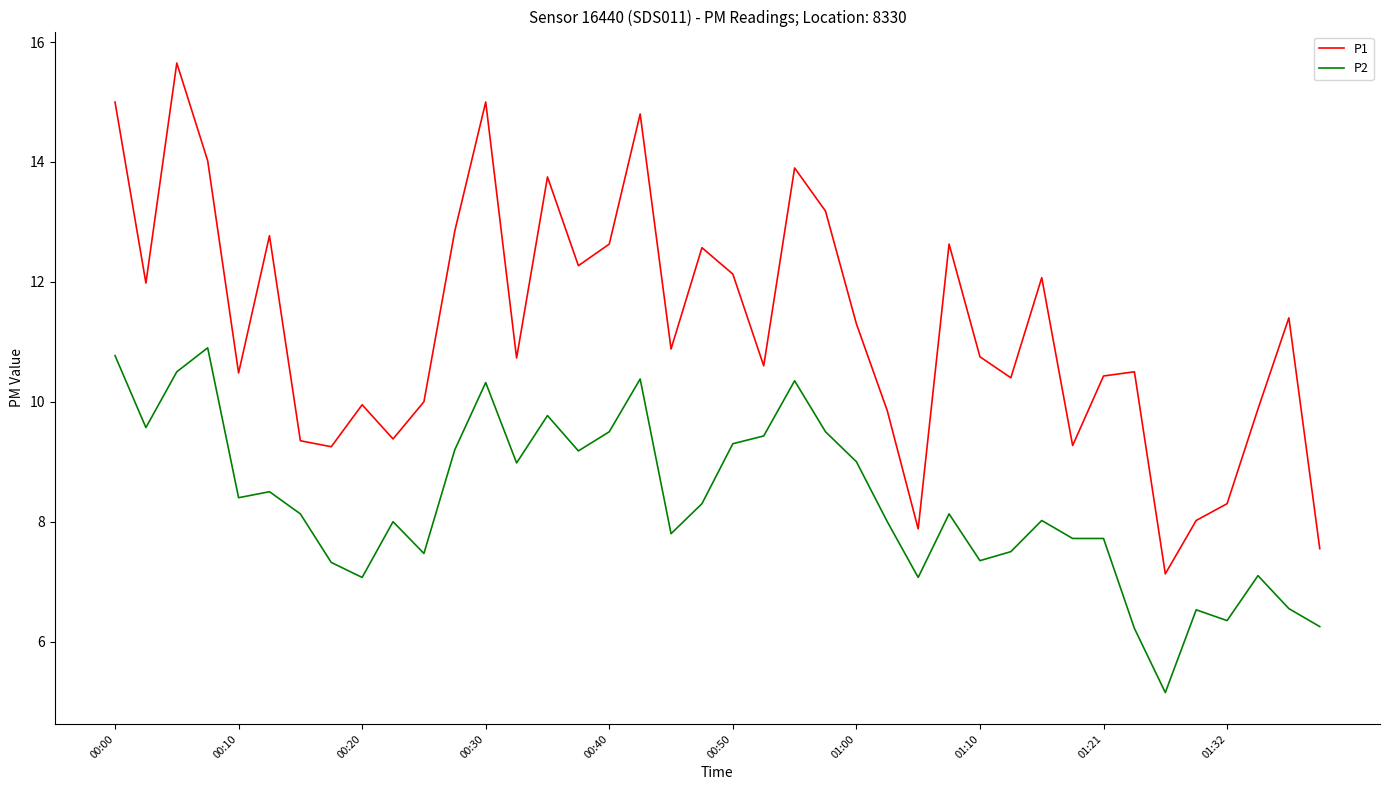

Which series has the largest total across all categories?

P1